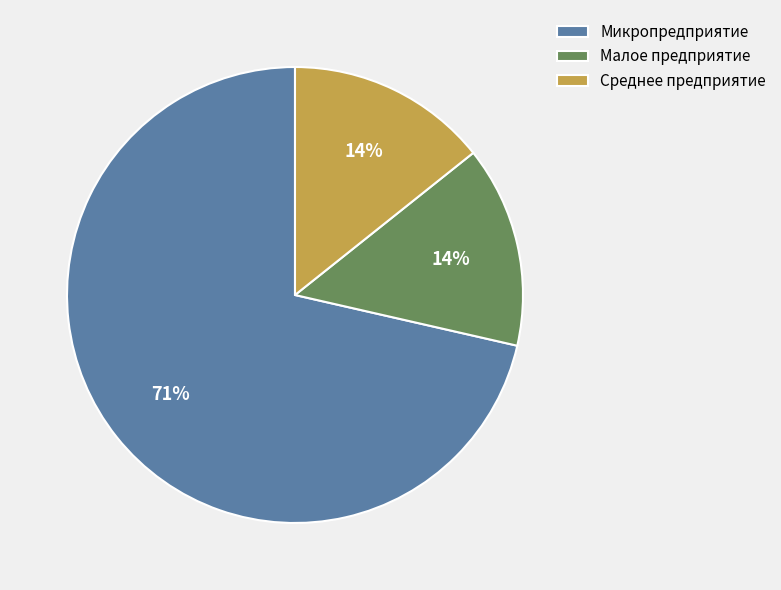

Does any single category account for the majority?

Yes